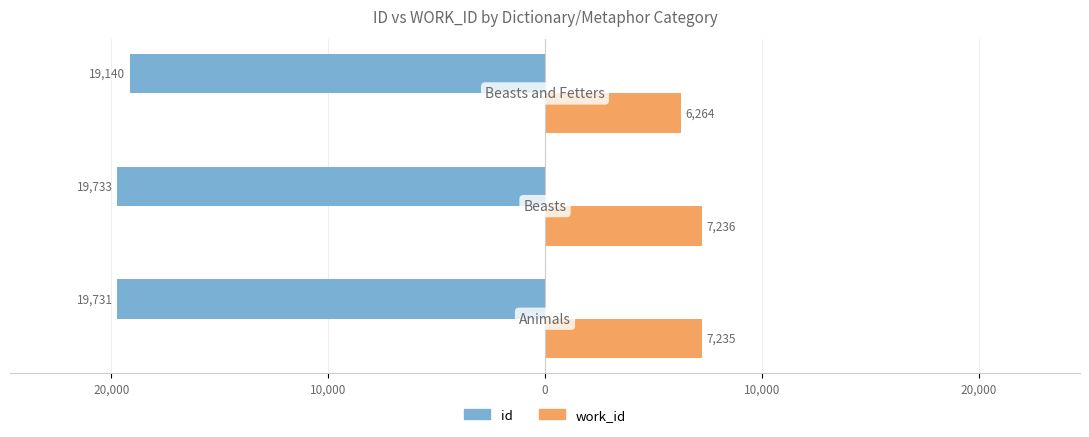

What is the sum of all work_id values?

20735